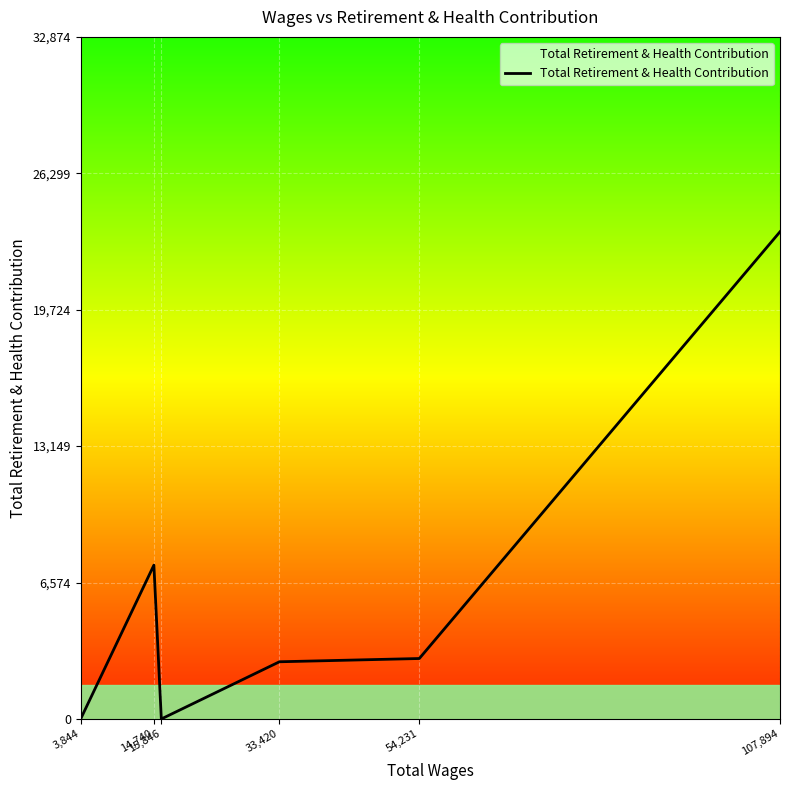

Reading left to right, transcribe all the data shown in this chart.

3,844=0	14,740=7414	15,846=0	33,420=2757	54,231=2914	107,894=23482